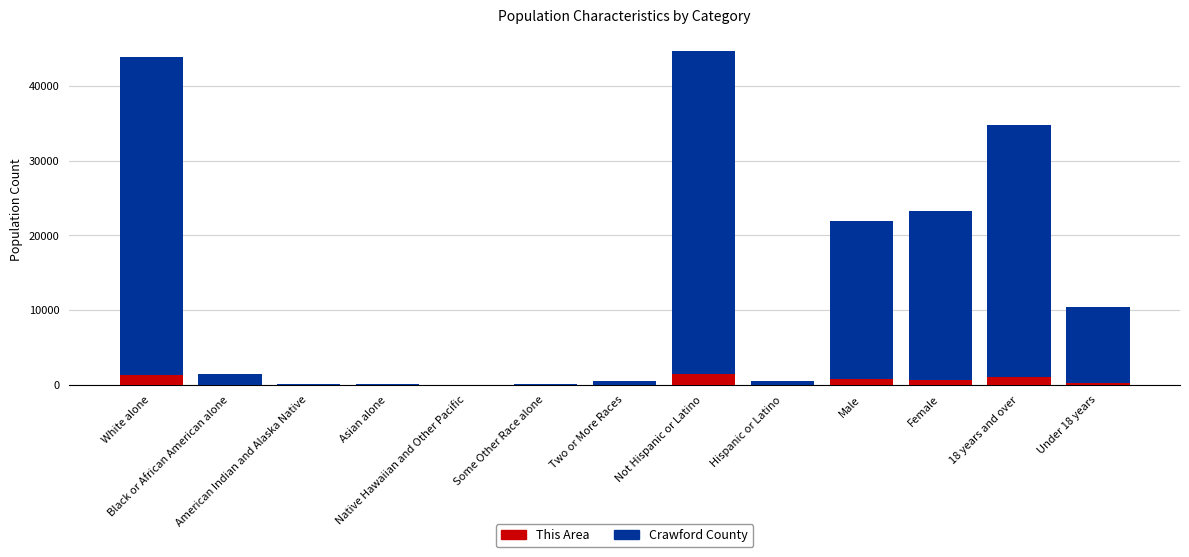

What is the sum of all This Area values?

5476